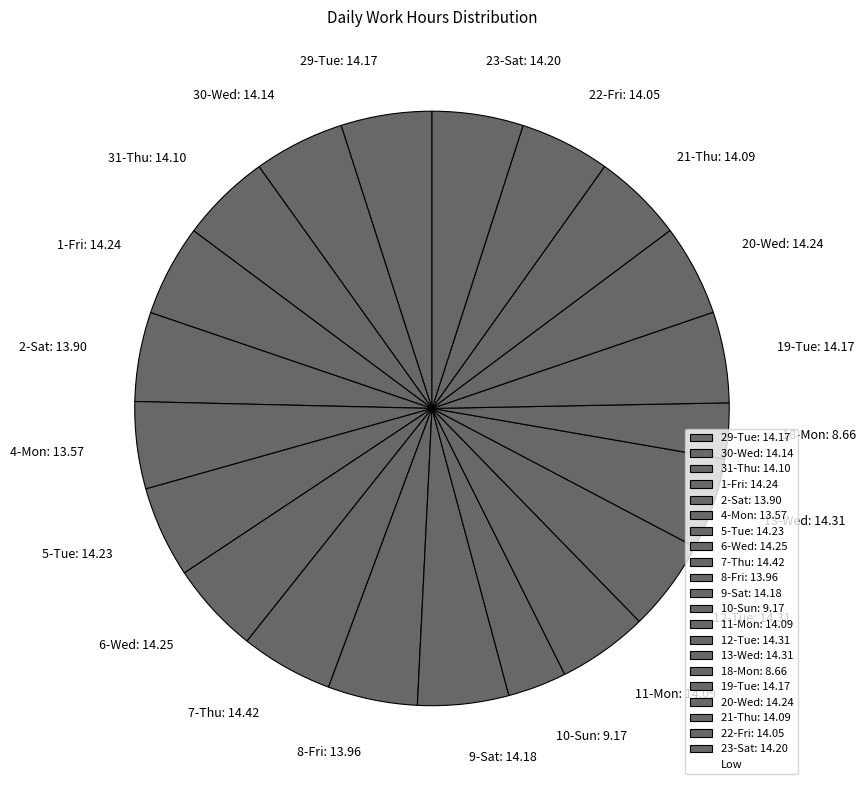

Is 23-Sat: 14.20 the majority of the pie?

No